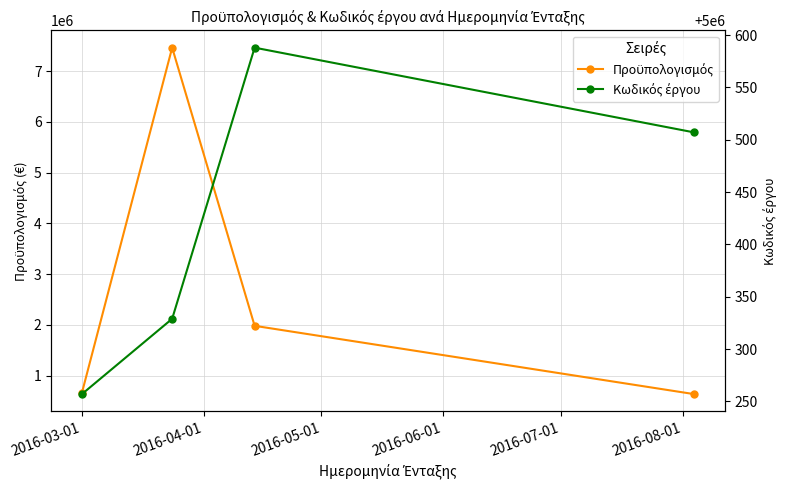

True or false: Προϋπολογισμός and Κωδικός έργου cross at least once.

True